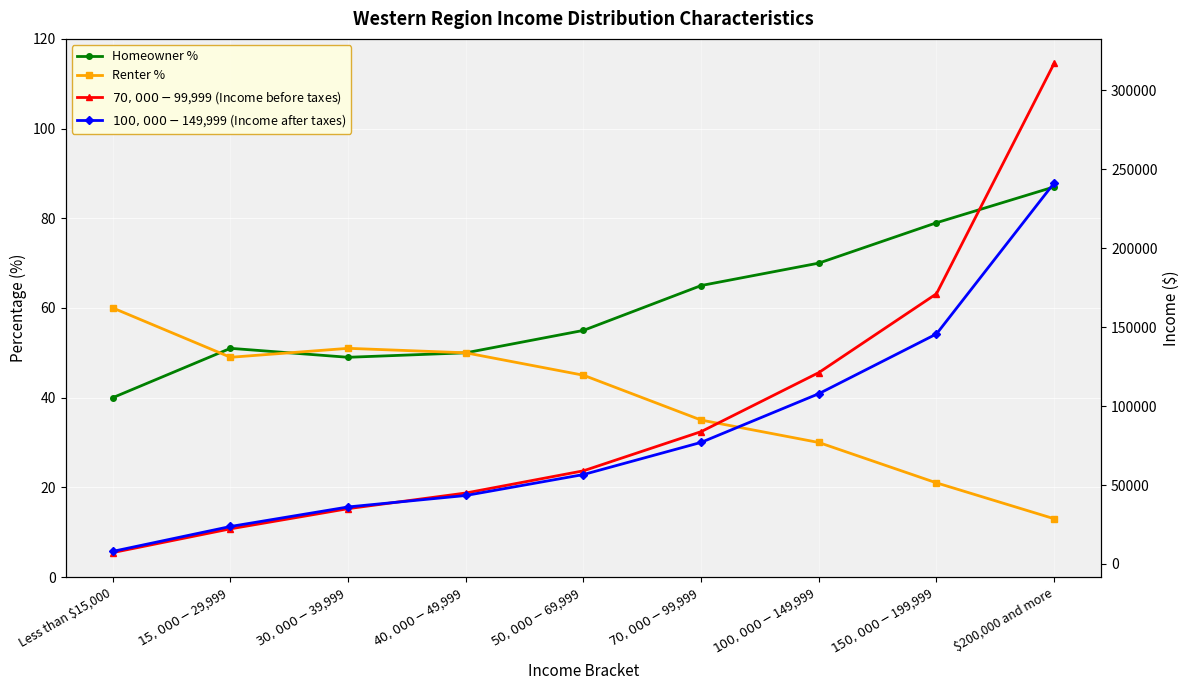

Reading left to right, transcribe all the data shown in this chart.

Homeowner %: 40	51	49	50	55	65	70	79	87
Renter %: 60	49	51	50	45	35	30	21	13
$70,000-$99,999 (Income before taxes): 7210	22248	35025	44932	58992	83799	121184	171107	317011
$100,000-$149,999 (Income after taxes): 7975	23730	36104	43359	56633	76995	107826	145652	241274